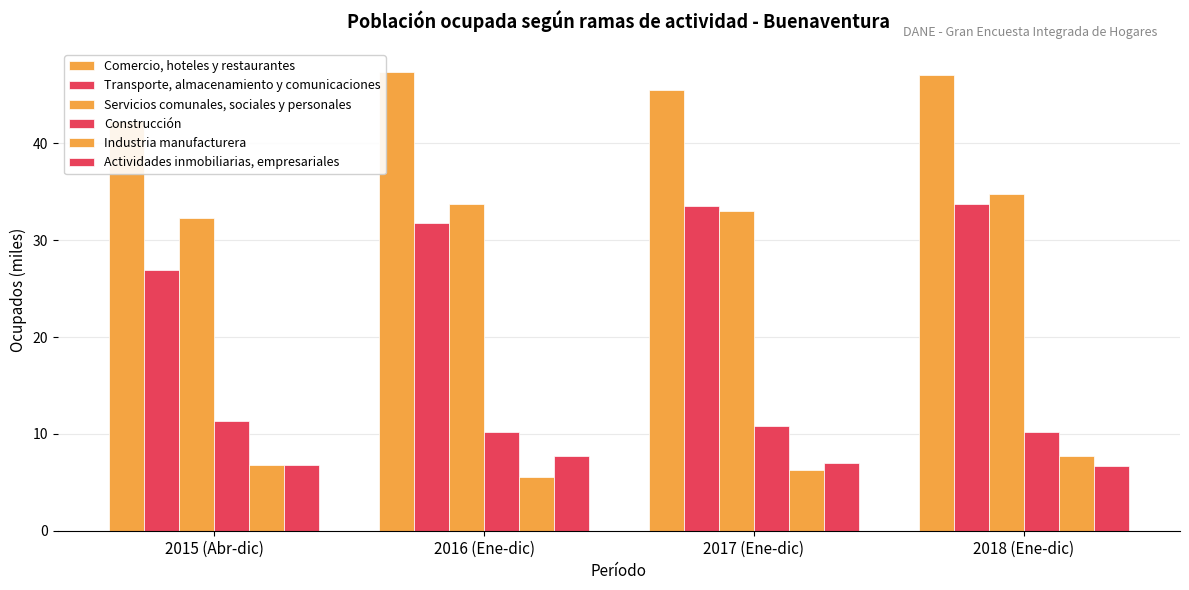

What is the spread (max minus min) of values at 2018 (Ene-dic)?

40.4